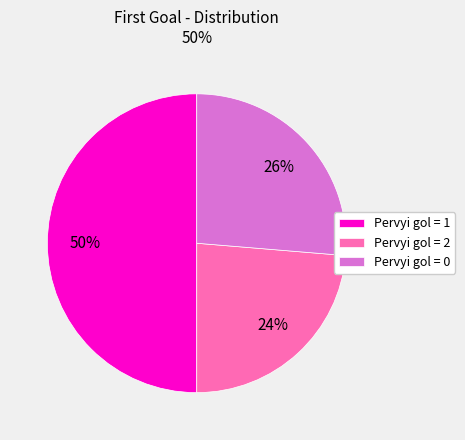

To the nearest percent, what is the average slice percentage?

33%